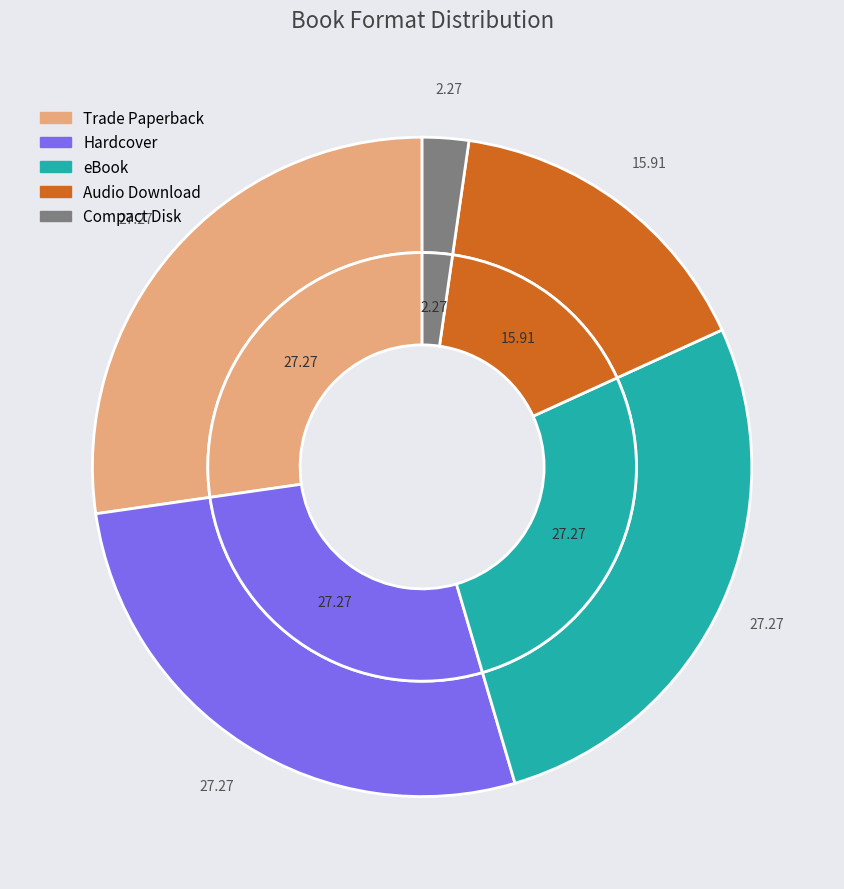

What is the total percentage of Compact Disk and Hardcover?

29.5%